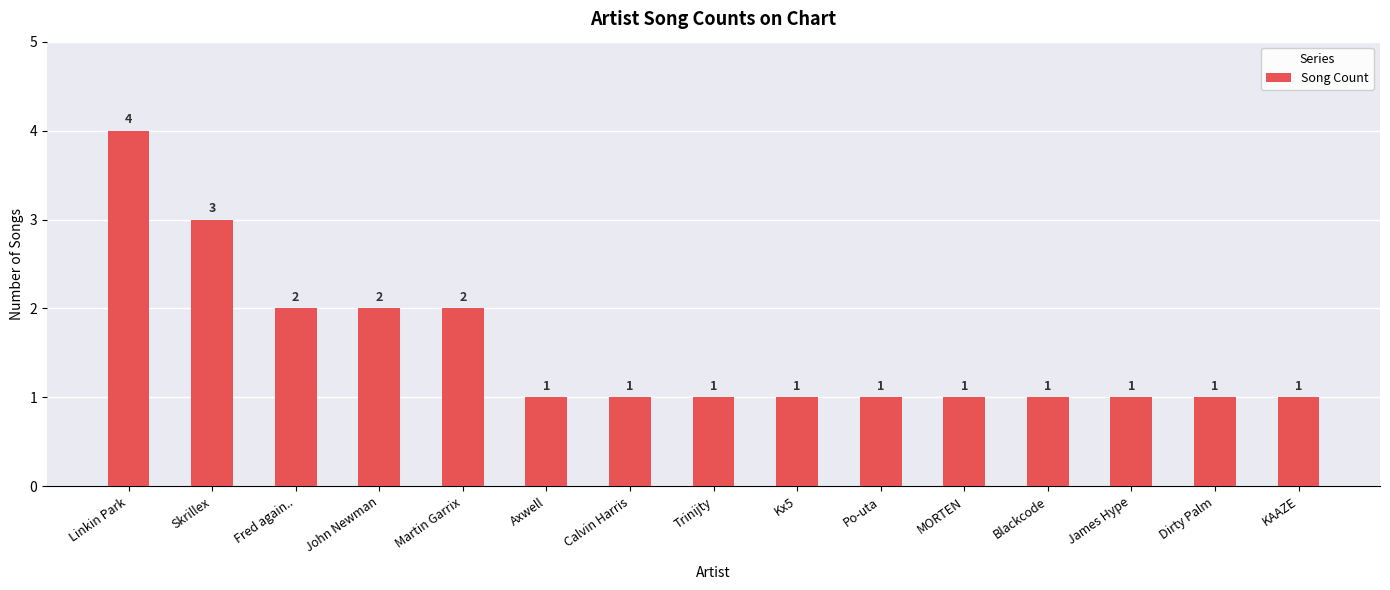

What is the value of the 10th bar from the left?

1